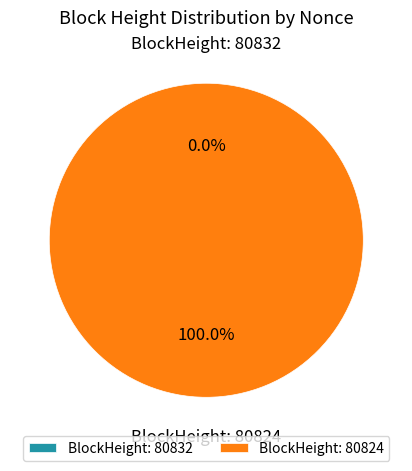

Which slice represents more than half of the pie?

80824